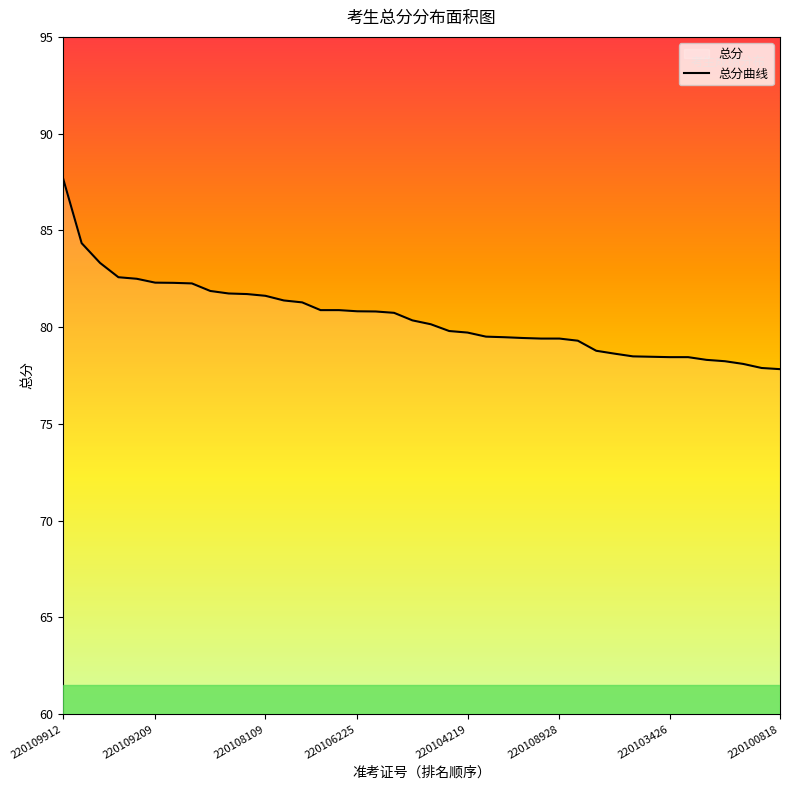

What is the smallest value displayed?

77.8